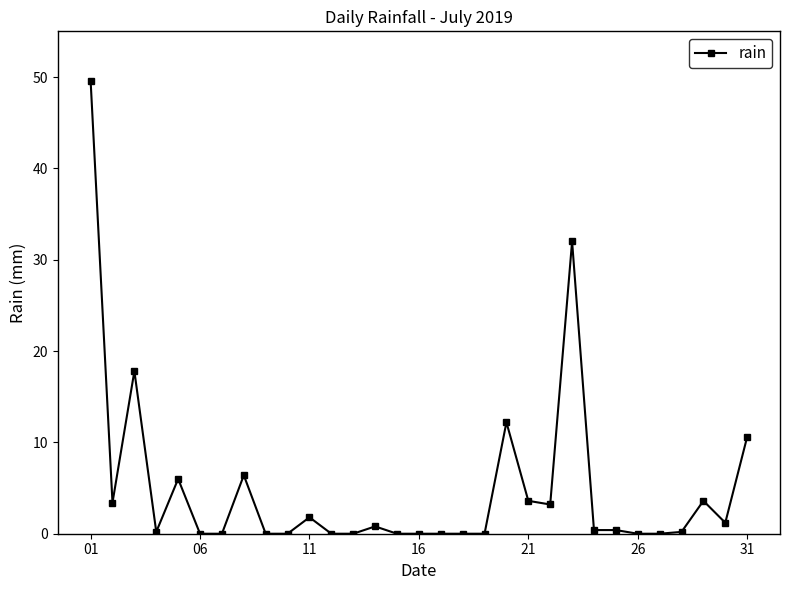

What is the value of the 29th point from the left?

3.6